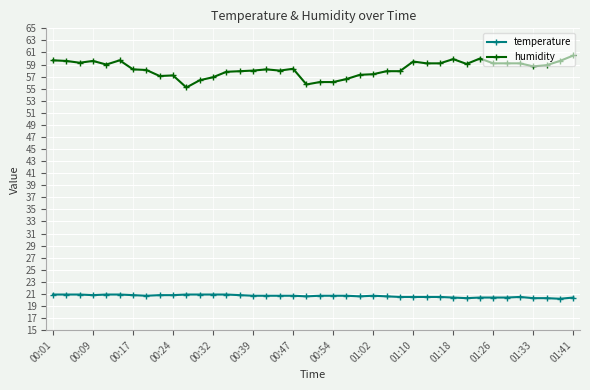

What is the sum of all temperature values?

825.8